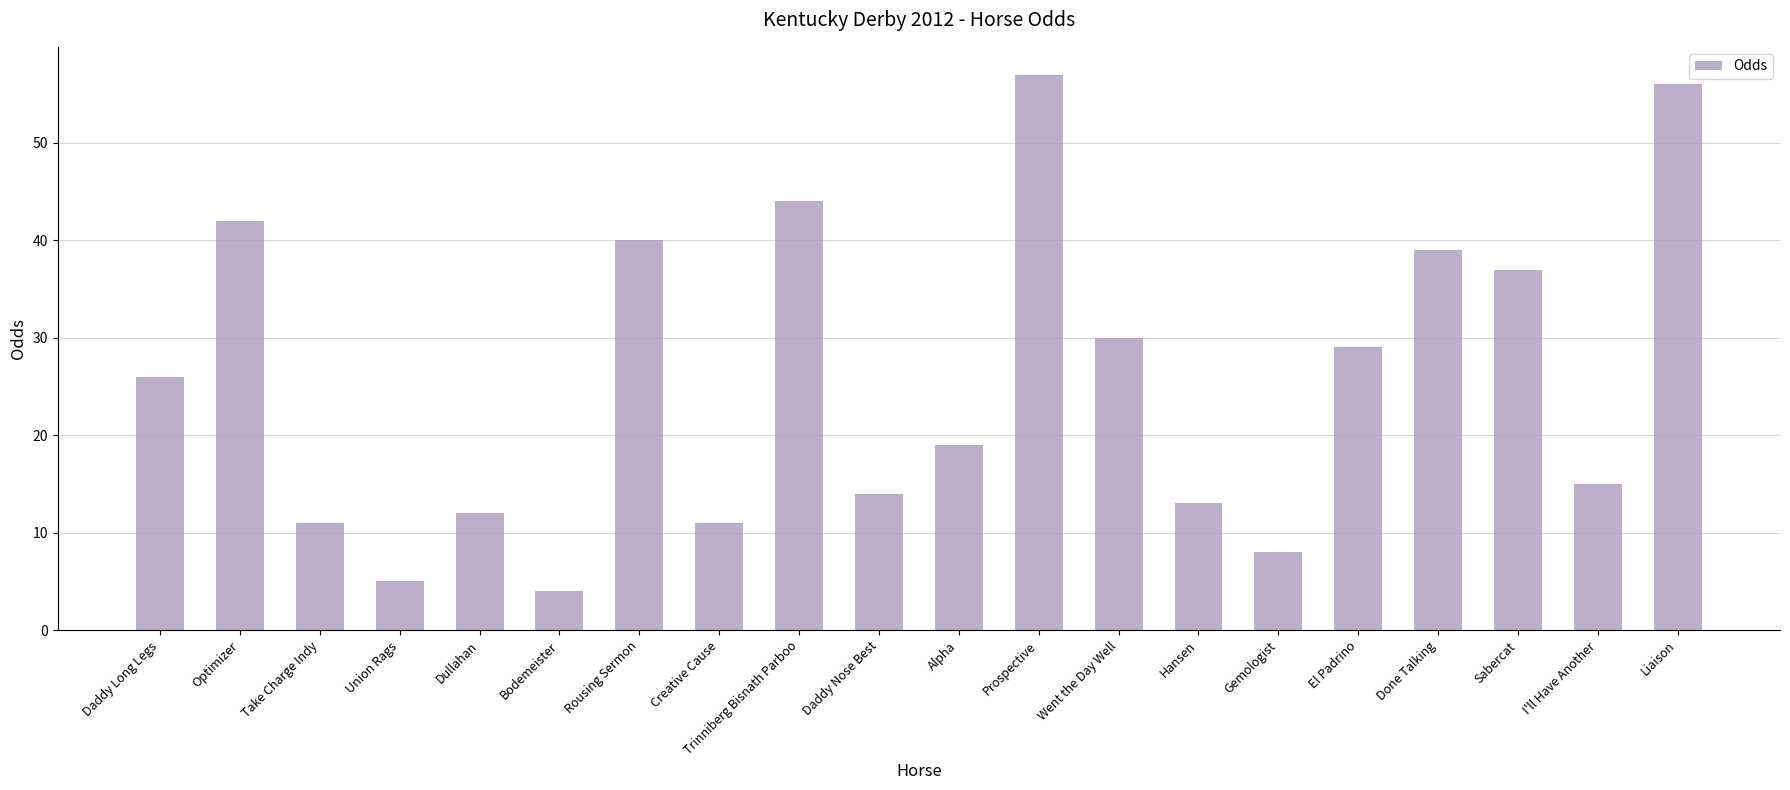

Reading left to right, what are all the values shown in this chart?

26	42	11	5	12	4	40	11	44	14	19	57	30	13	8	29	39	37	15	56